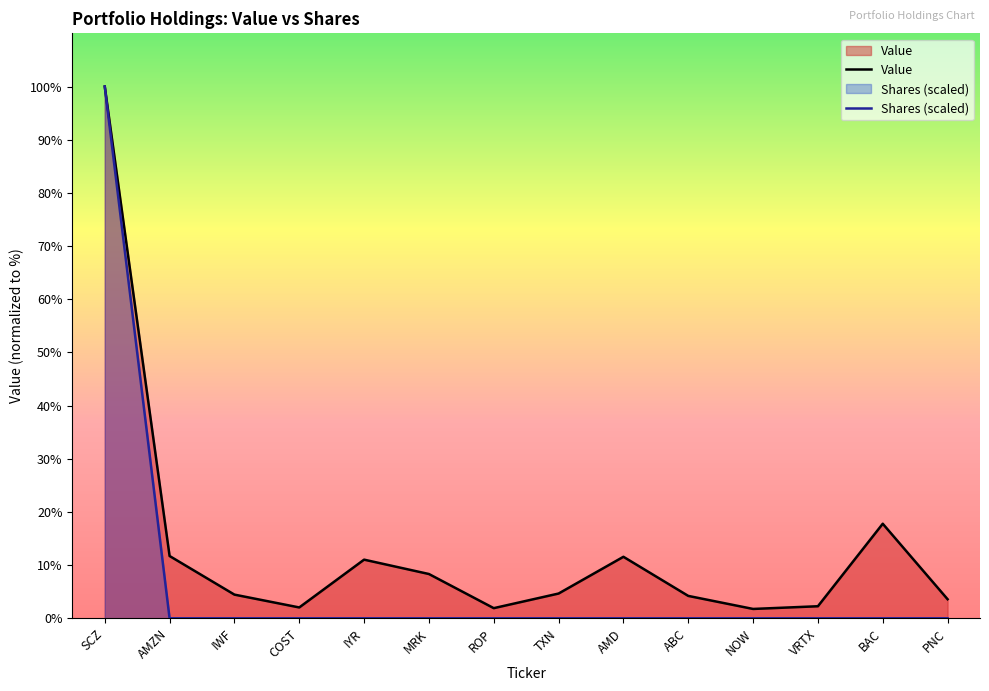

Does the chart display data point markers on the line(s)?

No